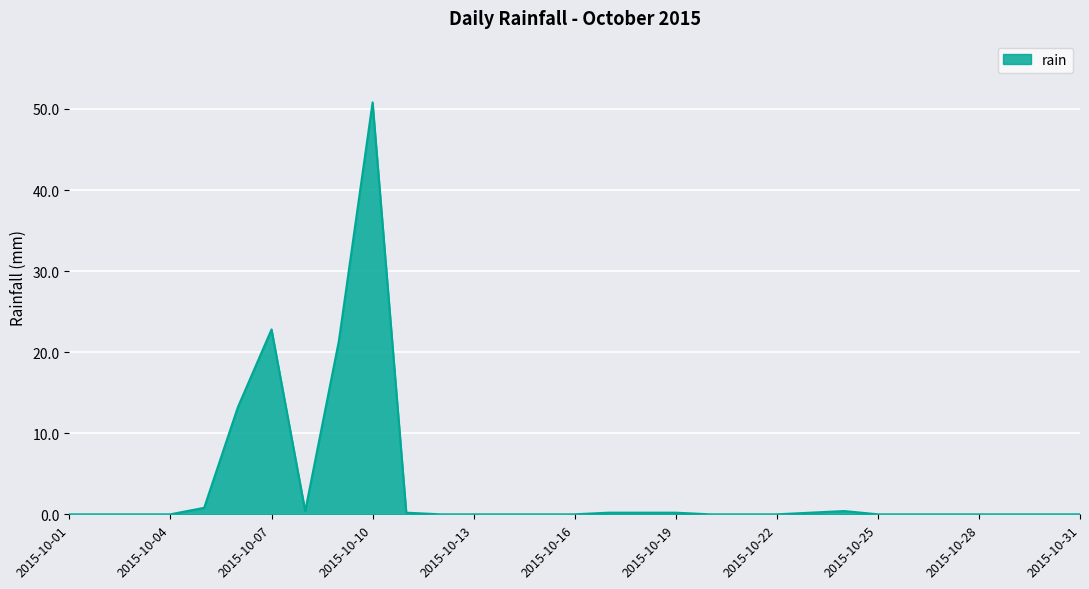

What is the difference between the maximum and minimum values?

50.8